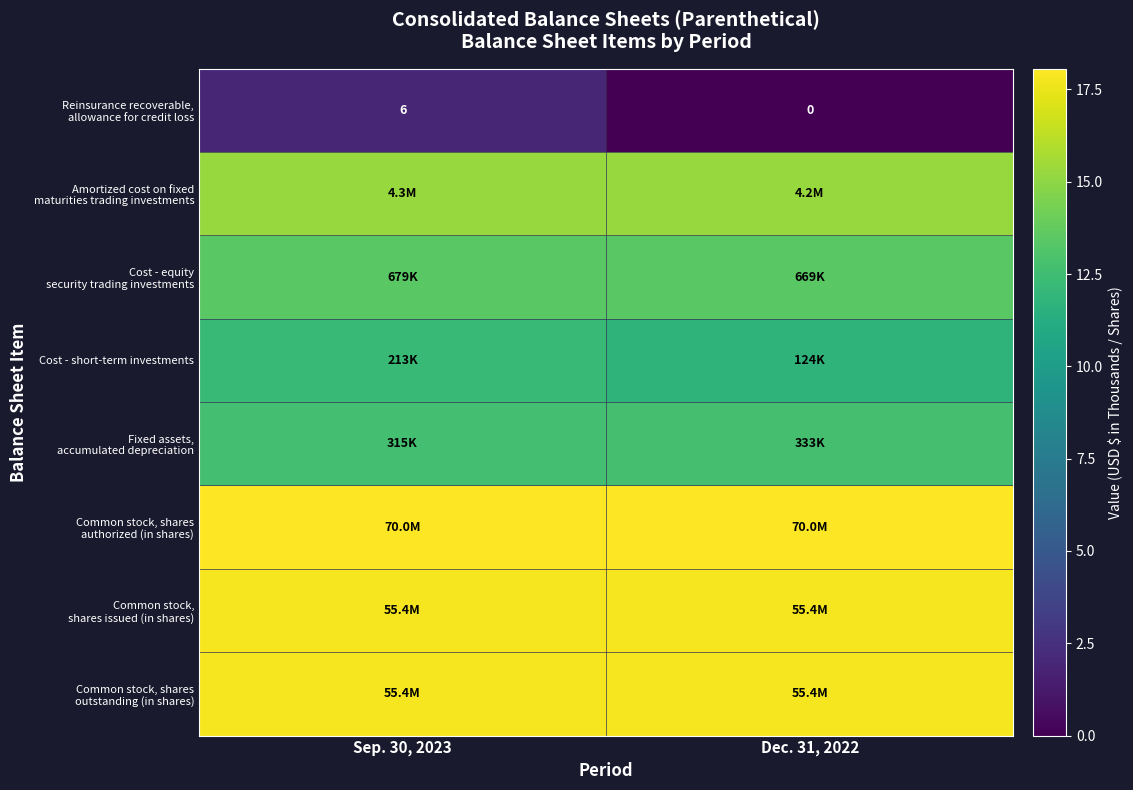

At which category is the sum across all series the highest?

Sep. 30, 2023